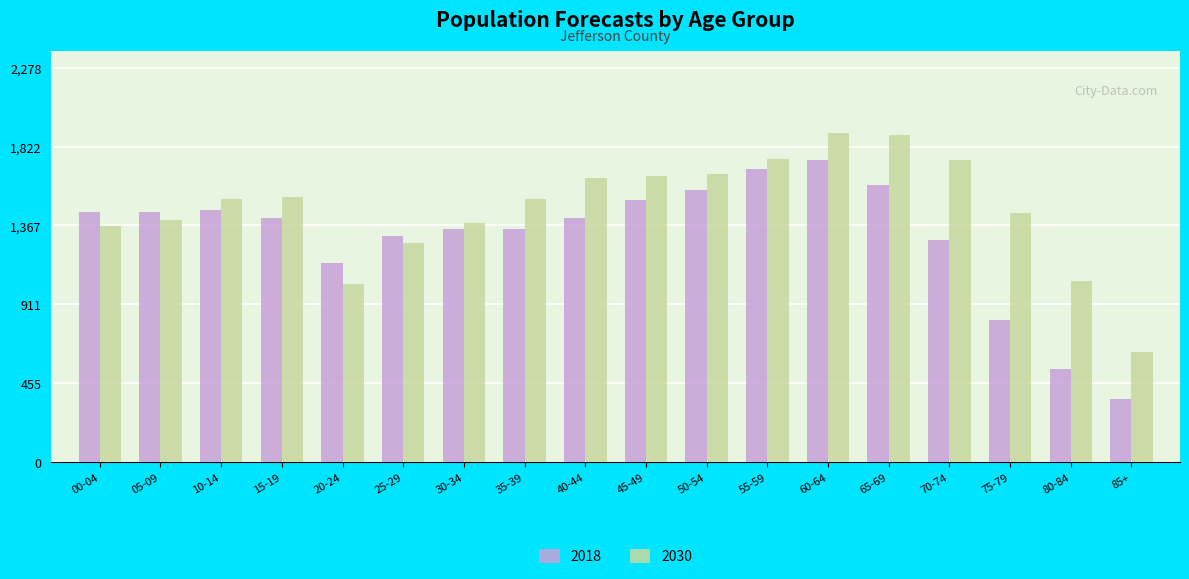

True or false: 2030 has a value of 2242.4 at 40-44.

False